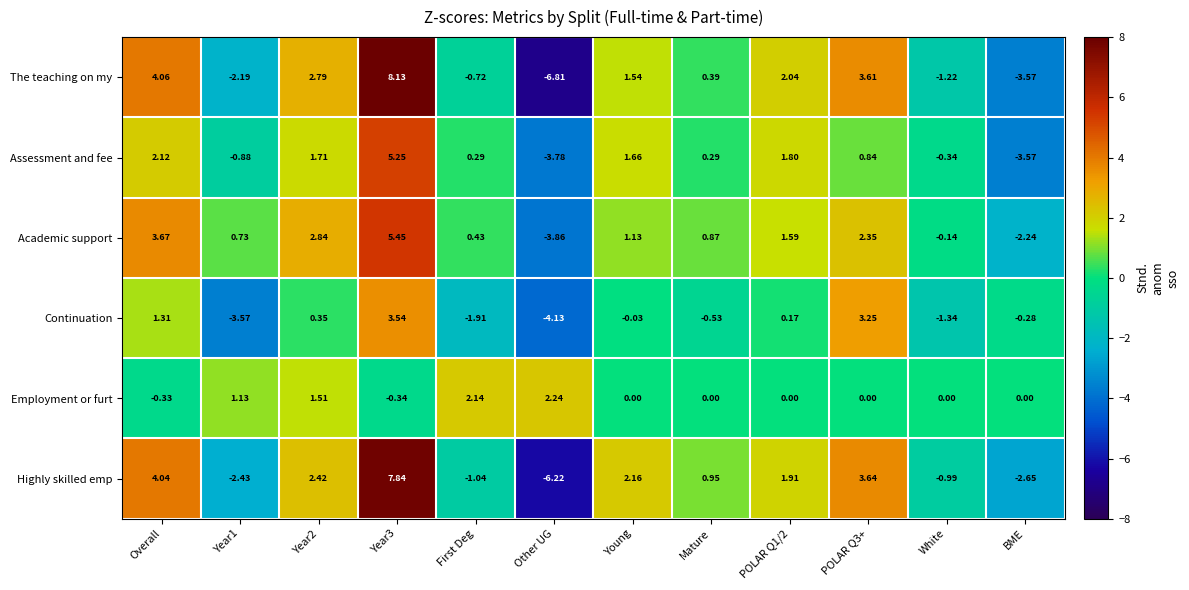

Between POLAR Q3+ and White, which series saw the biggest shift?

The teaching on my